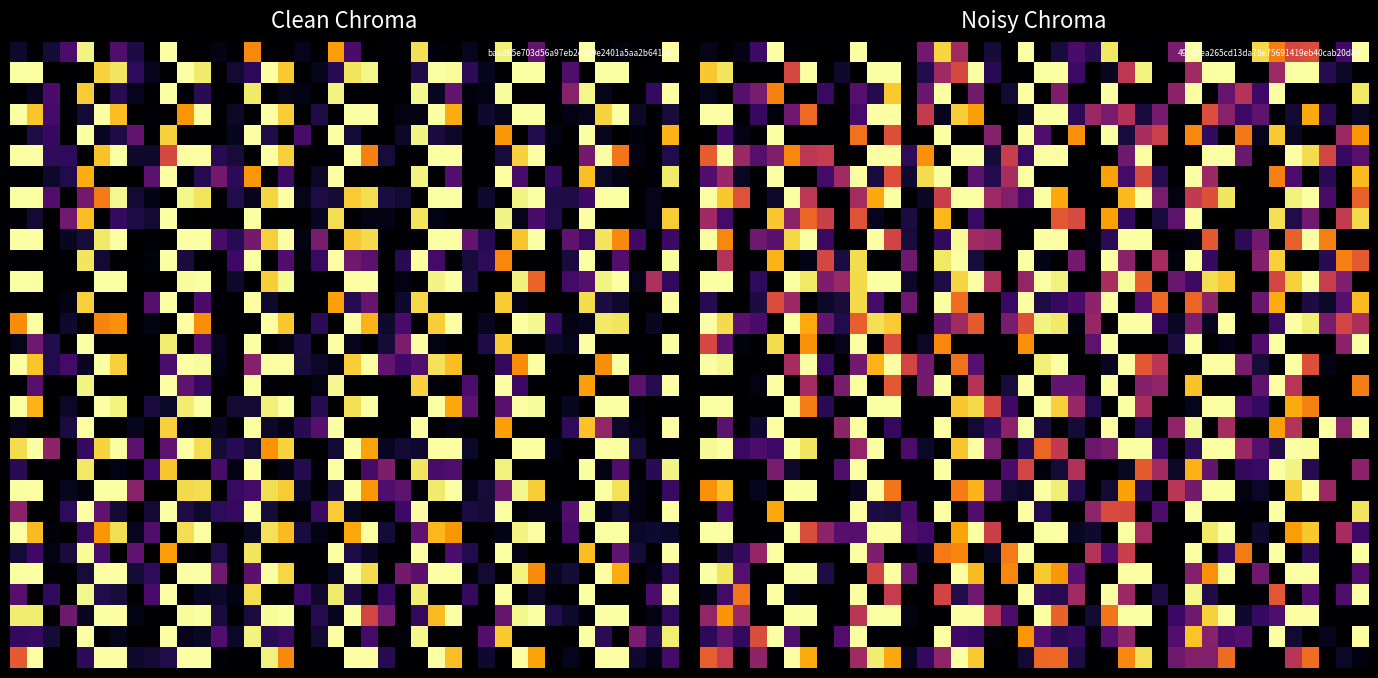

At which category is the sum across all series the highest?

9